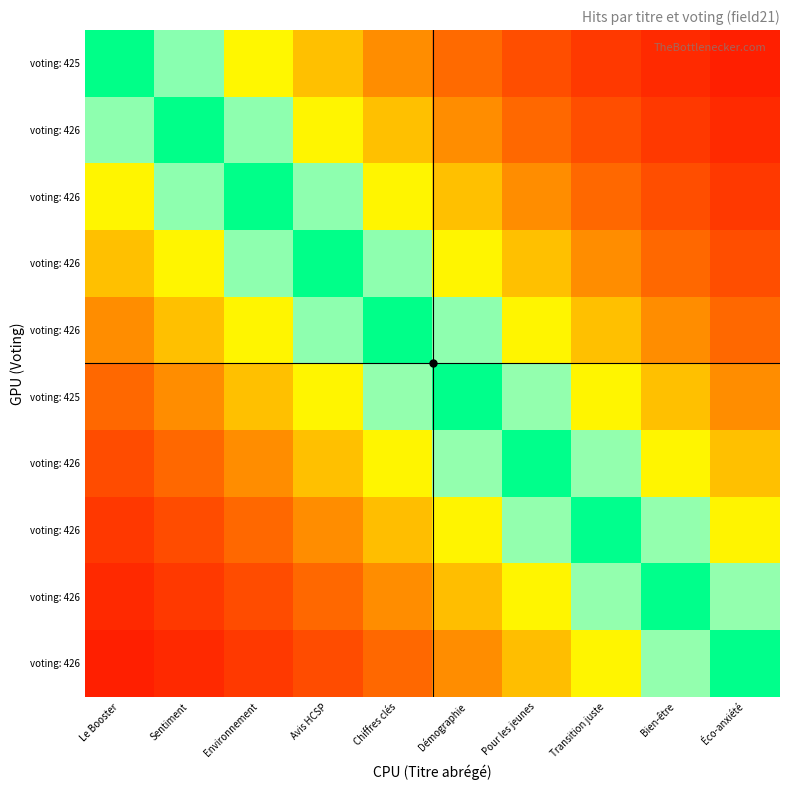

Between Bien-être and Éco-anxiété, which is larger?

Bien-être